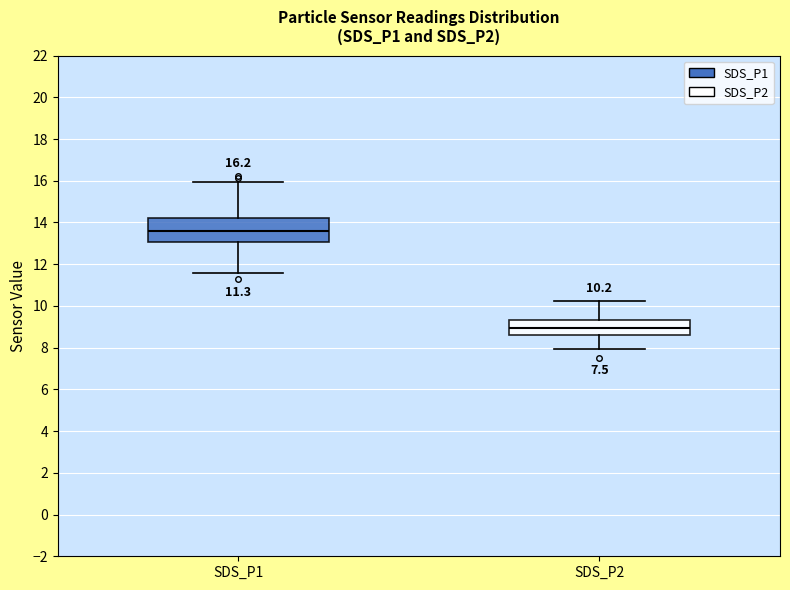

Which box is the tallest, from its lower edge to its upper edge?

SDS_P1